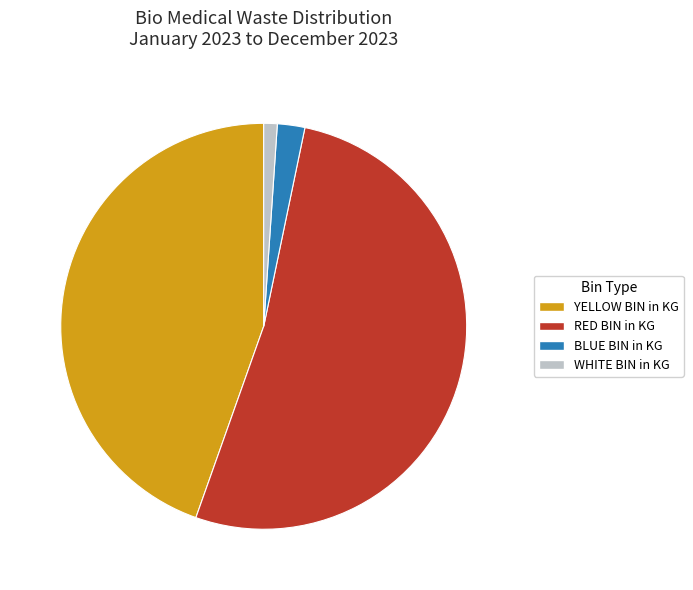

Approximately how many times larger is the value at YELLOW BIN in KG compared to RED BIN in KG?

0.9